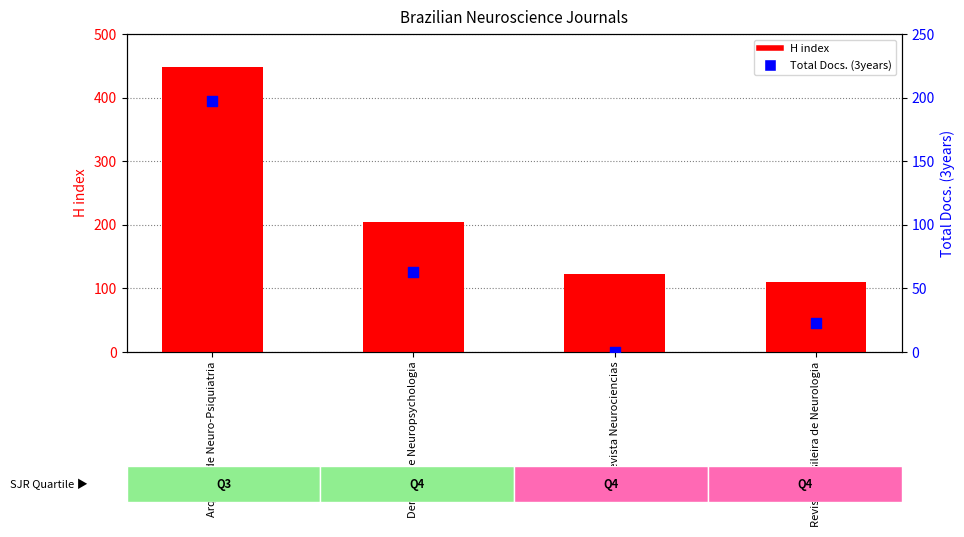

Which series has the largest total across all categories?

H index